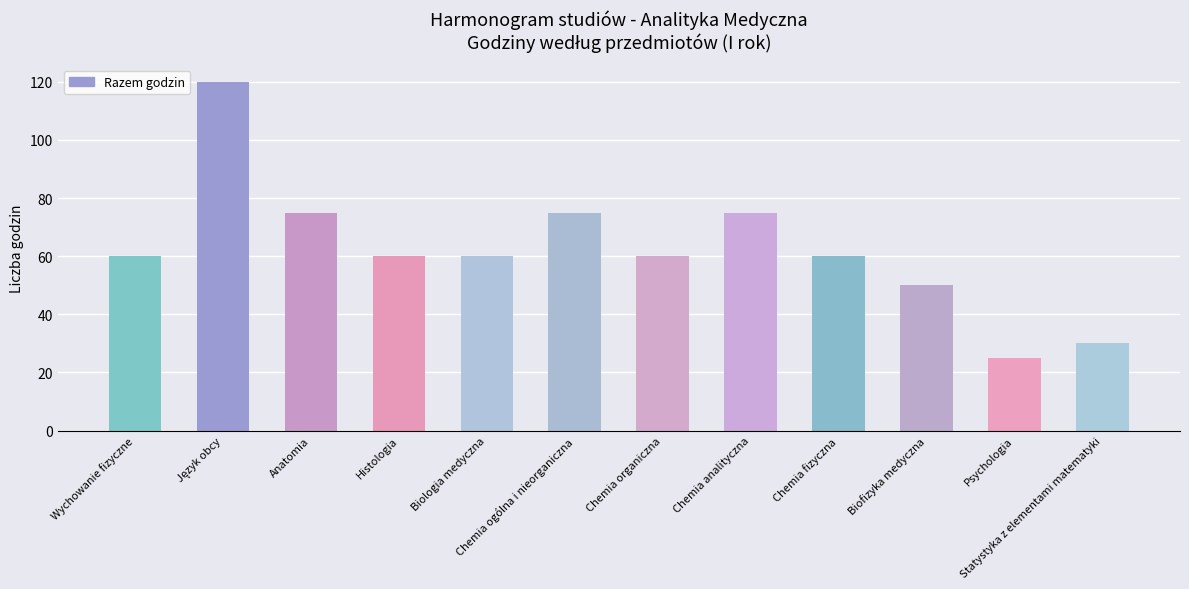

What is the change in value from Anatomia to Chemia fizyczna?

-15